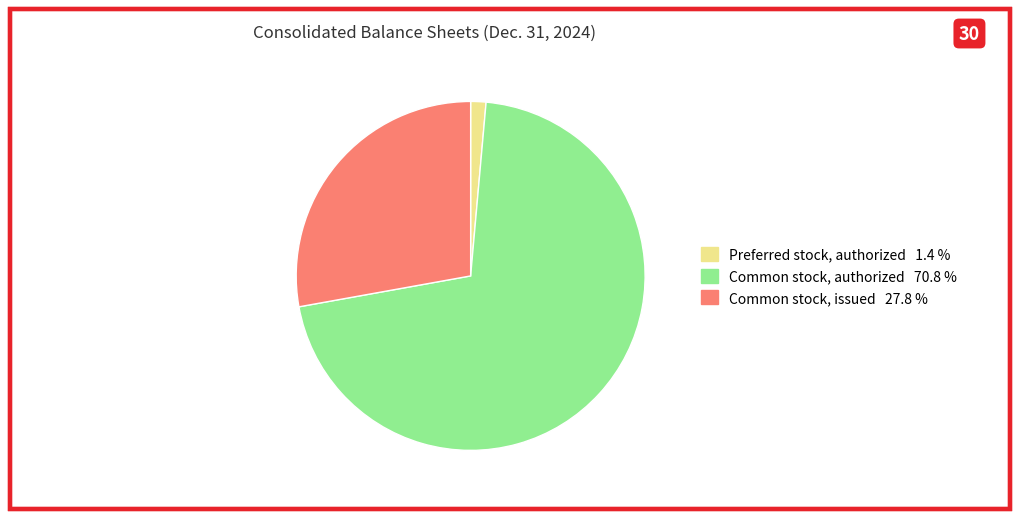

How many segments does this pie chart have?

3